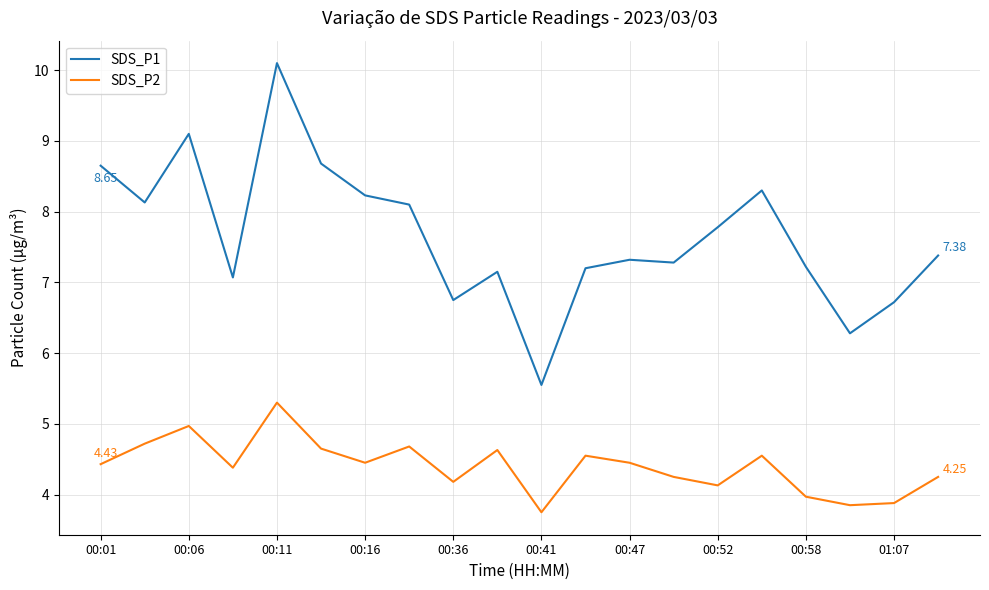

Which series has the largest total across all categories?

SDS_P1